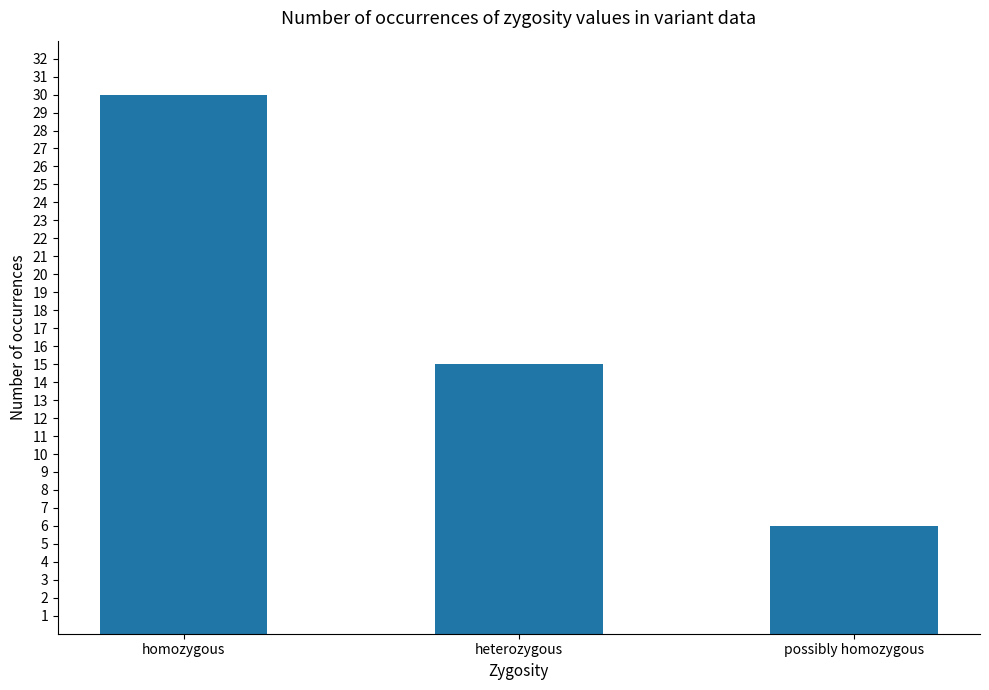

Rank the categories by value from lowest to highest.

possibly homozygous, heterozygous, homozygous